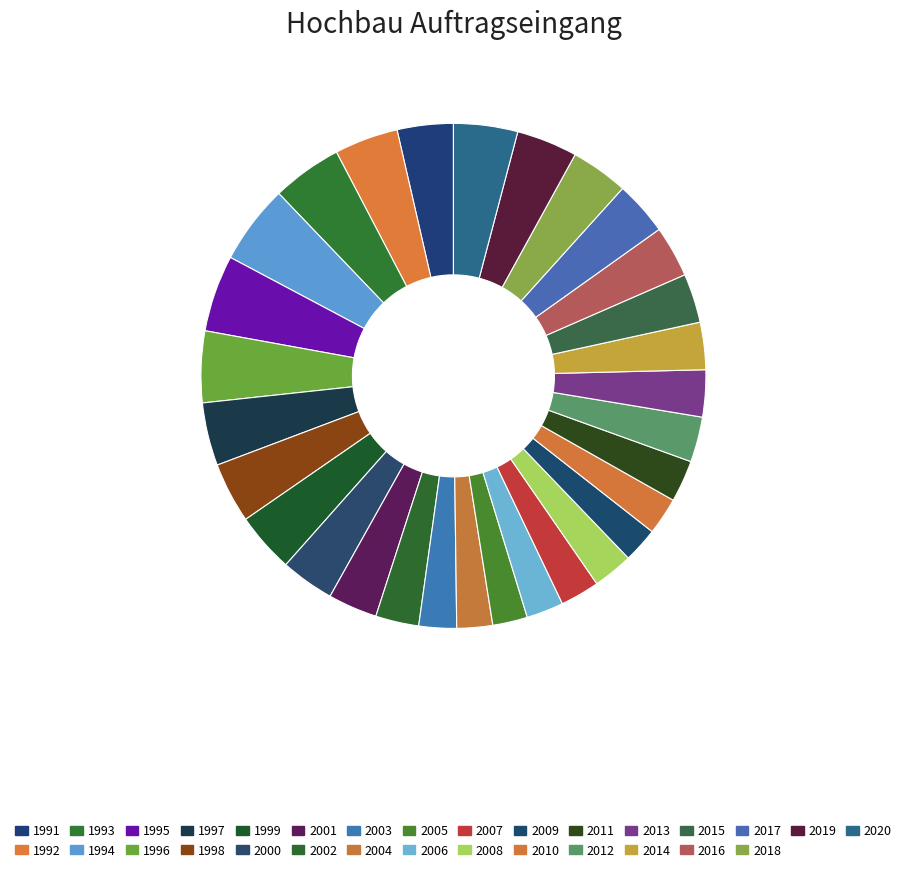

To the nearest percent, what percentage of the pie is 2018?

4%